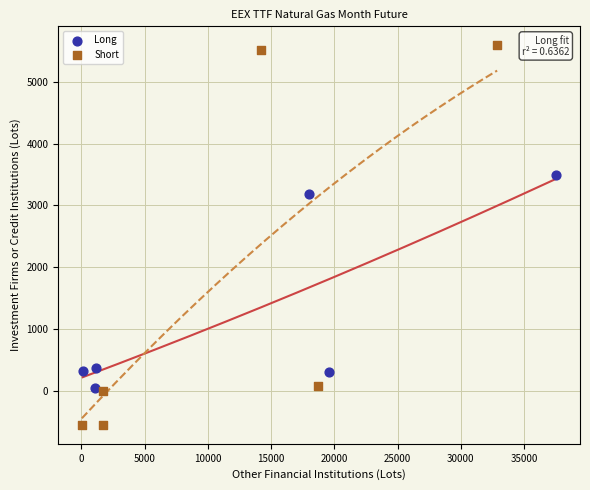

What are all the series names shown in the legend?

Long, Short